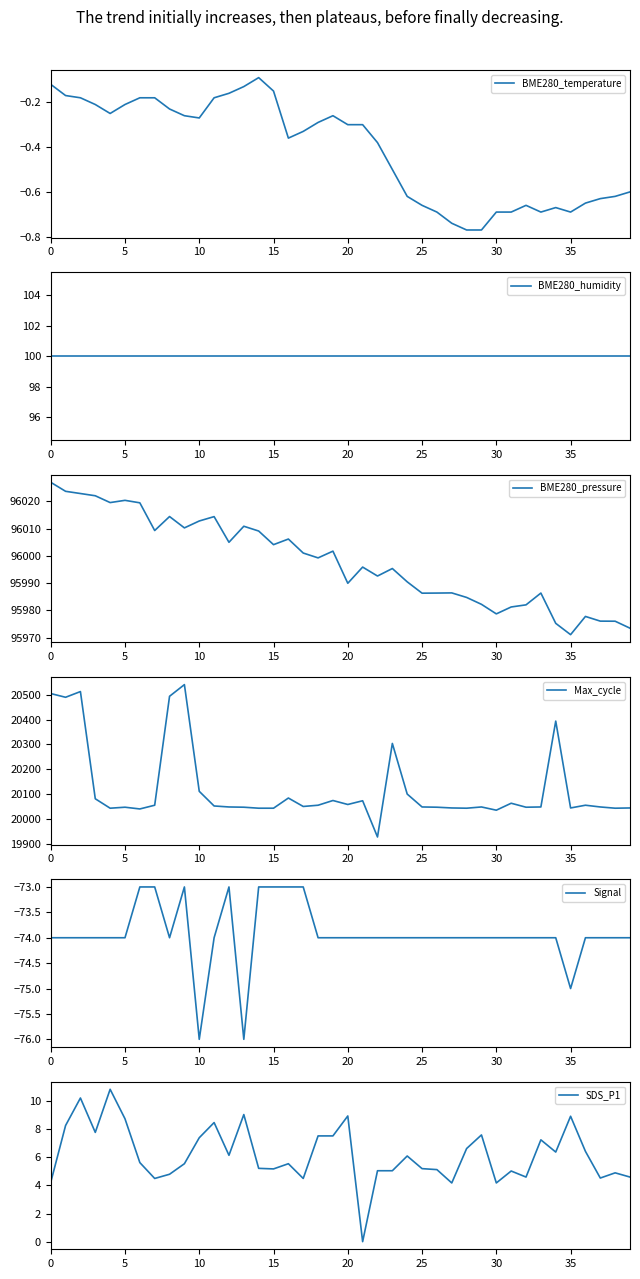

Rank the series by their maximum value, from highest to lowest.

BME280_pressure, Max_cycle, BME280_humidity, SDS_P1, BME280_temperature, Signal